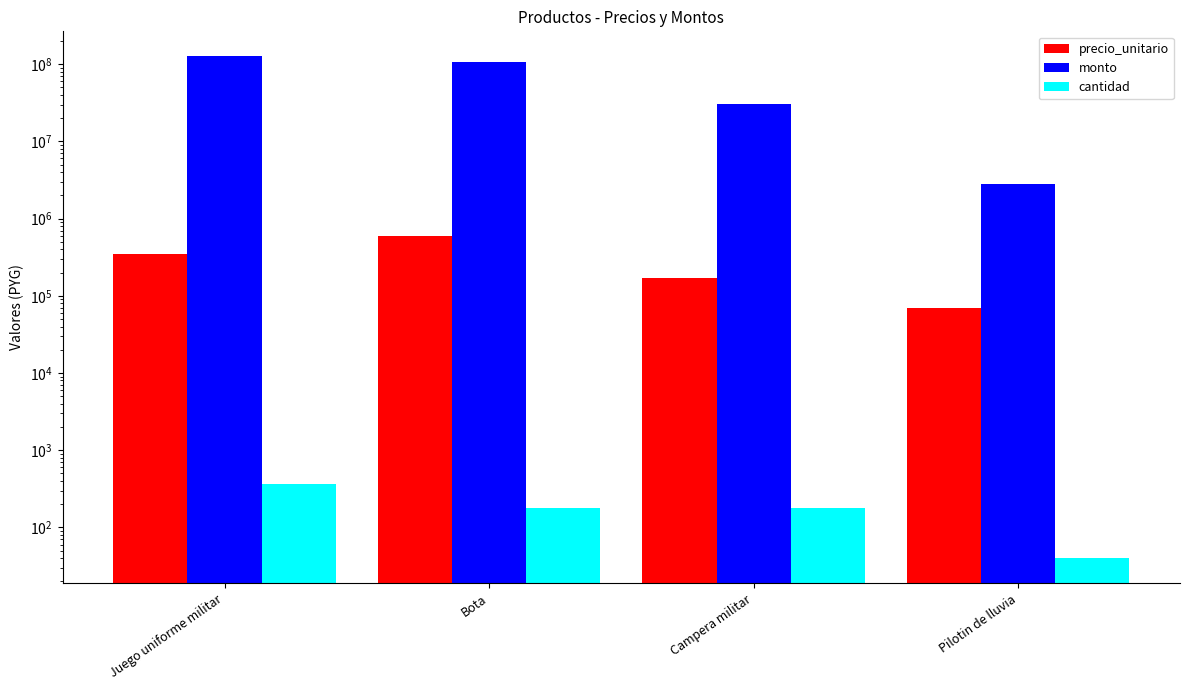

What value does the cantidad series have at Campera militar?

180